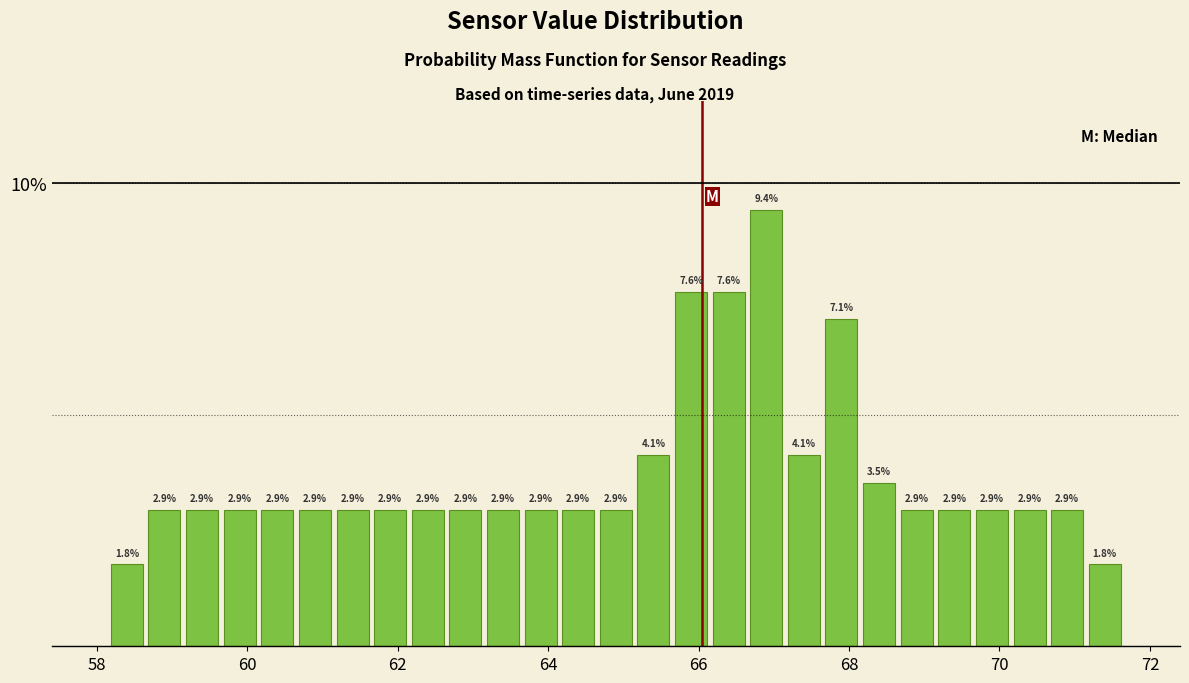

Around what value on the x-axis is the tallest bar? Give the approximate position of its centre, as read against the axis.

67.0